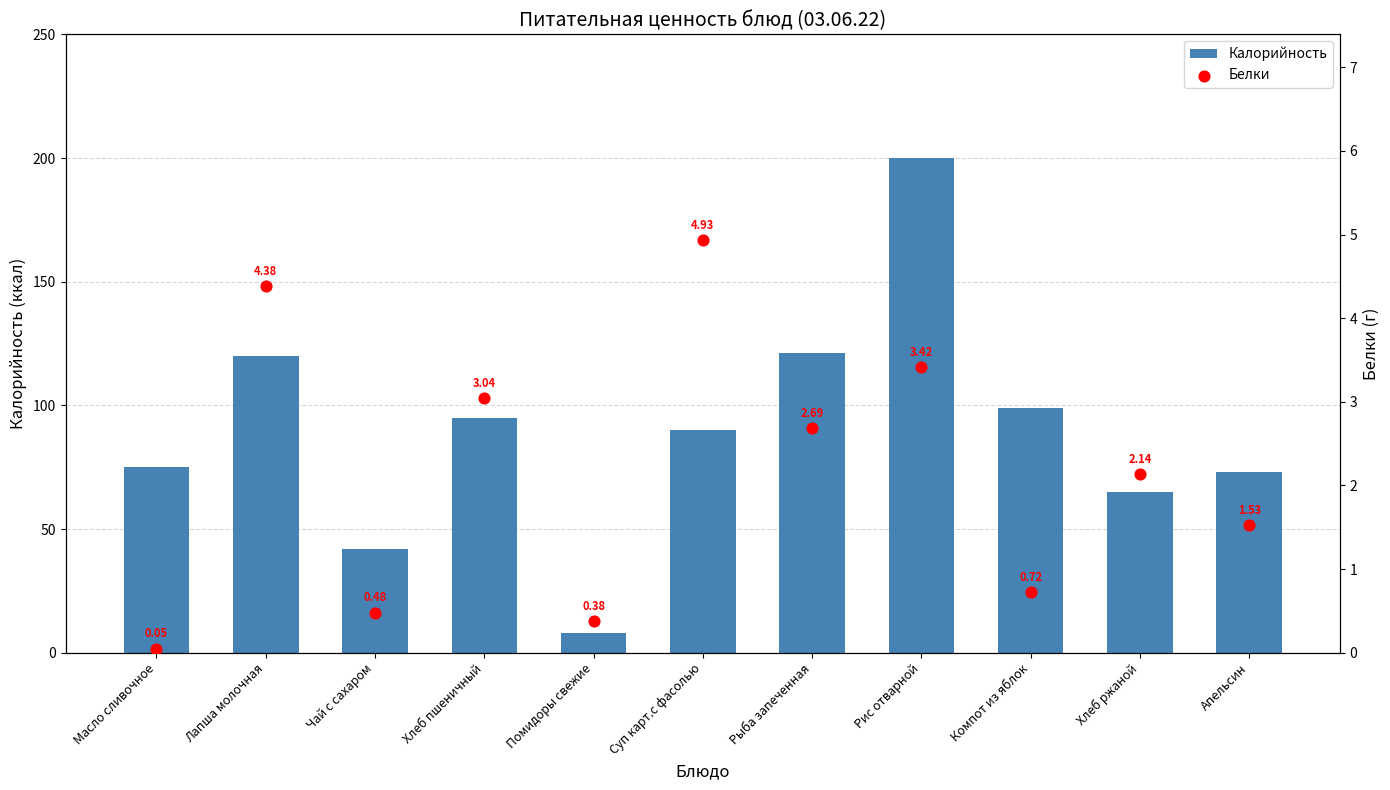

What is the total value across all series at Хлеб пшеничный?

98.0